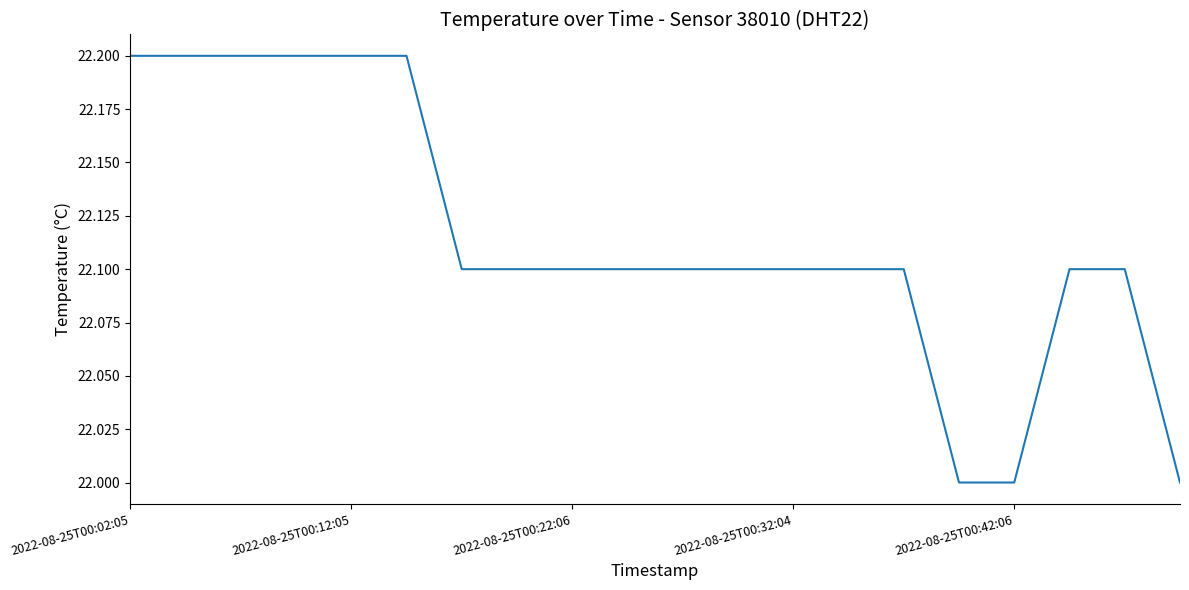

What is the minimum value shown in the chart?

22.0